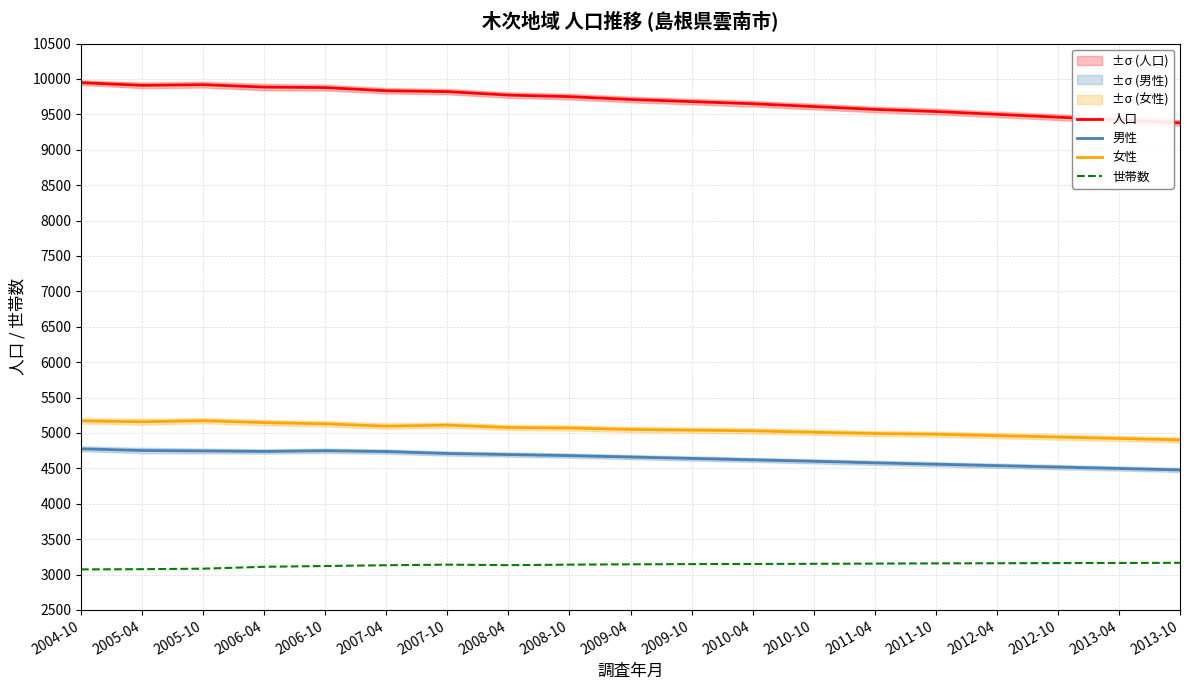

True or false: 世帯数 has a value of 3073 at 2004-10.

True